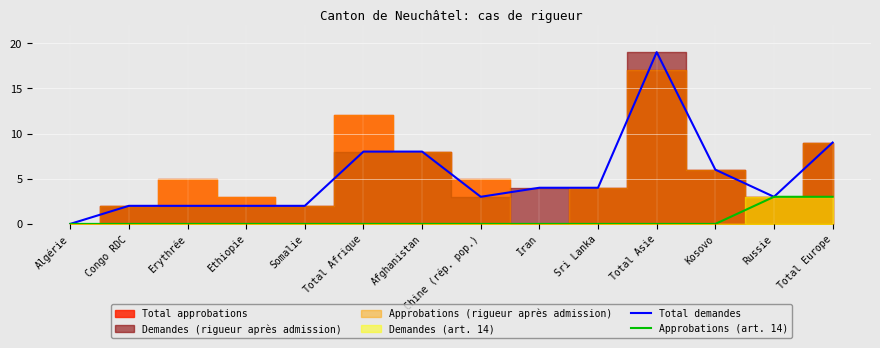

How many data points does each series have?

14